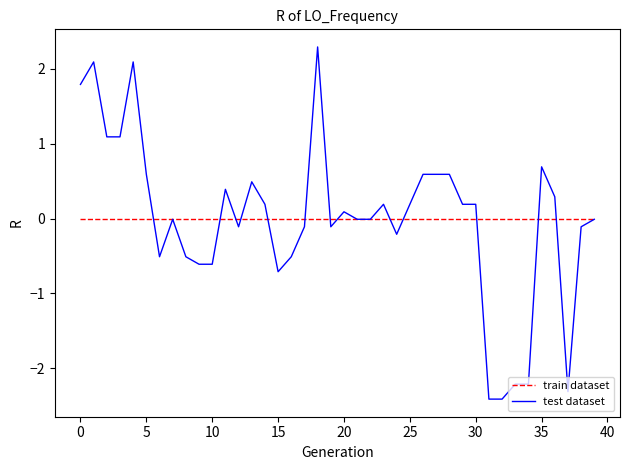

List the series in order of their peak value, highest first.

test dataset, train dataset